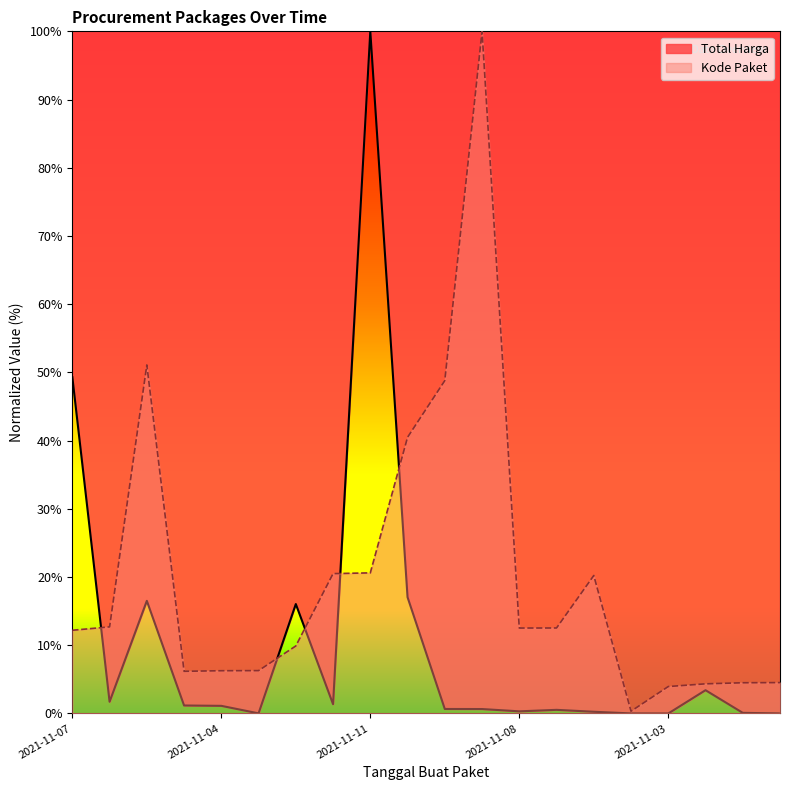

What is the difference between the maximum and minimum values in the Total Harga series?

100.0